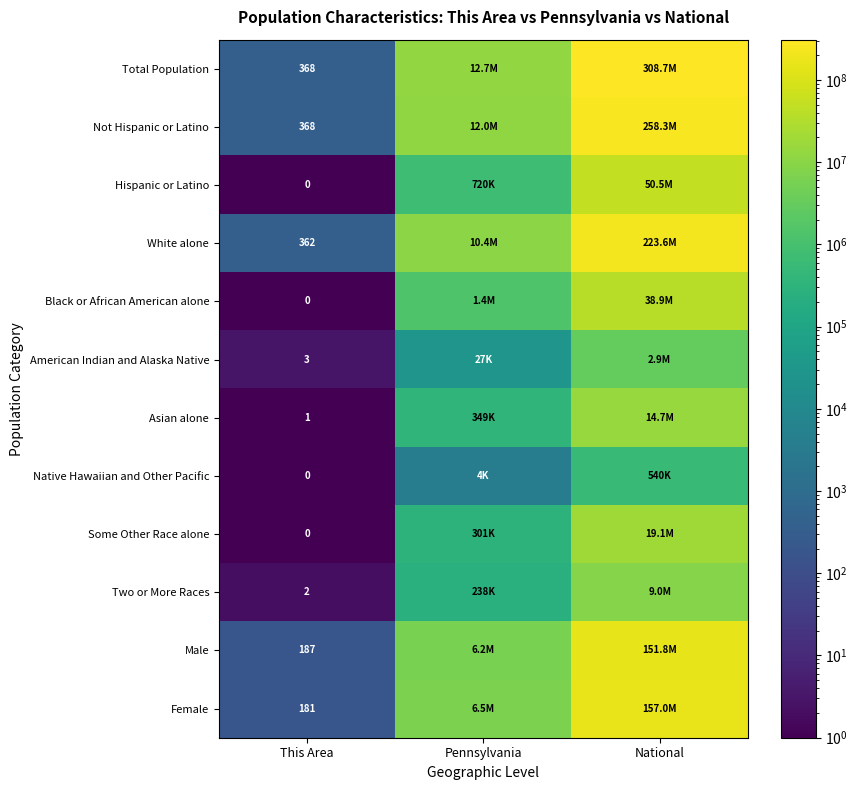

The Not Hispanic or Latino series shows 621 at This Area. True or false?

False